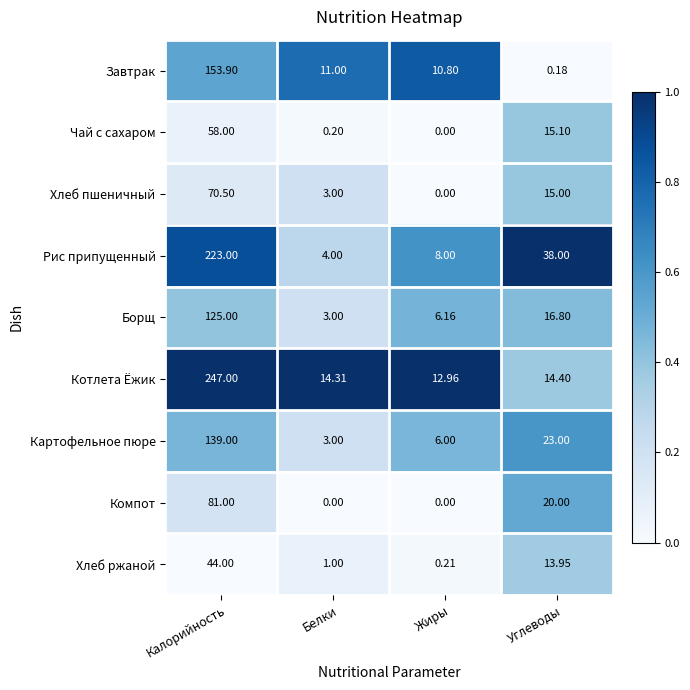

At which label does Хлеб пшеничный first exceed 15?

Калорийность